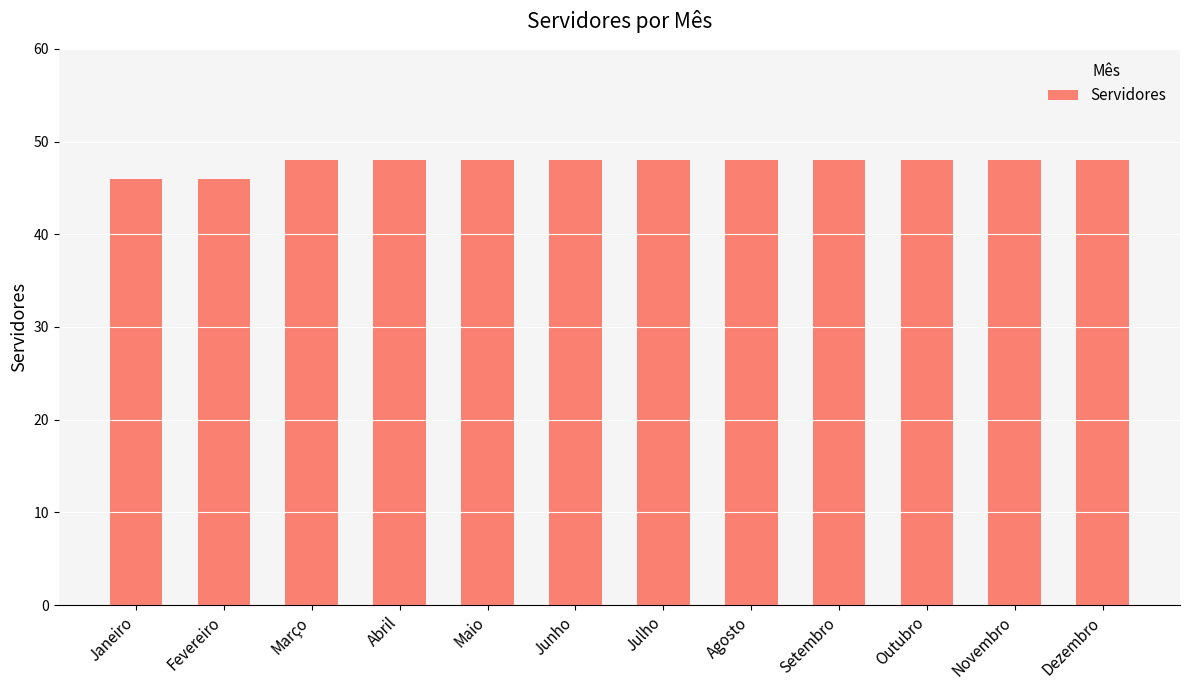

Count the number of categories in the chart.

12